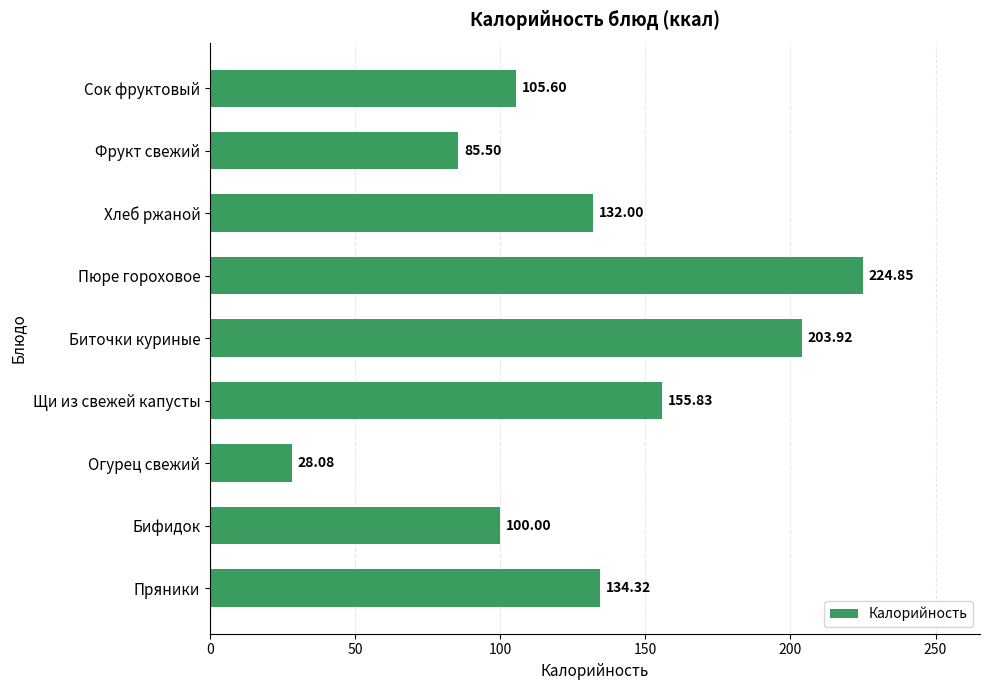

What is the smallest value displayed?

28.1